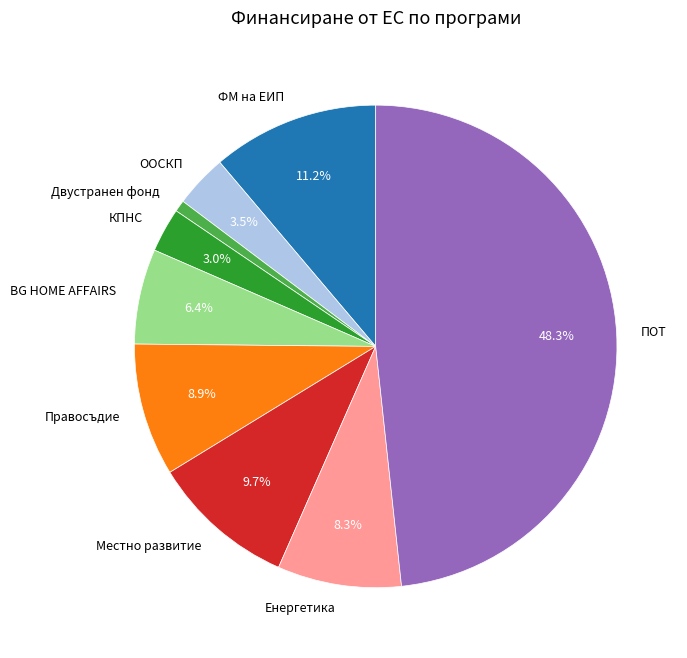

To the nearest percent, what is the difference between the ФМ на ЕИП and ООСКП slice percentages?

8%